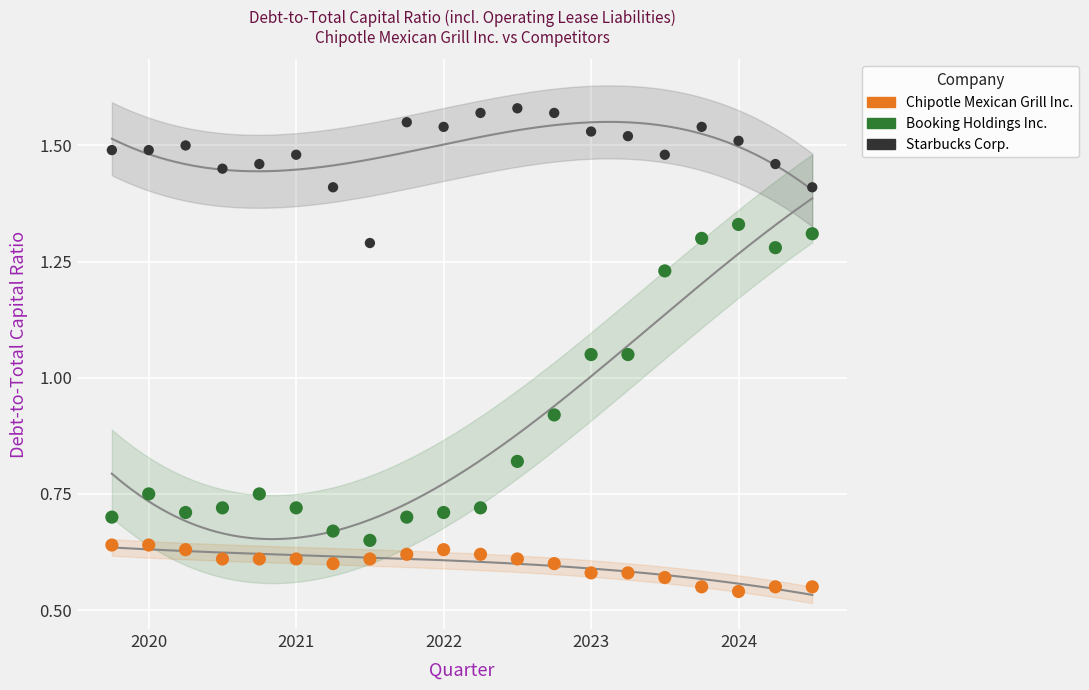

Which series reaches the maximum Y coordinate?

Starbucks Corp.